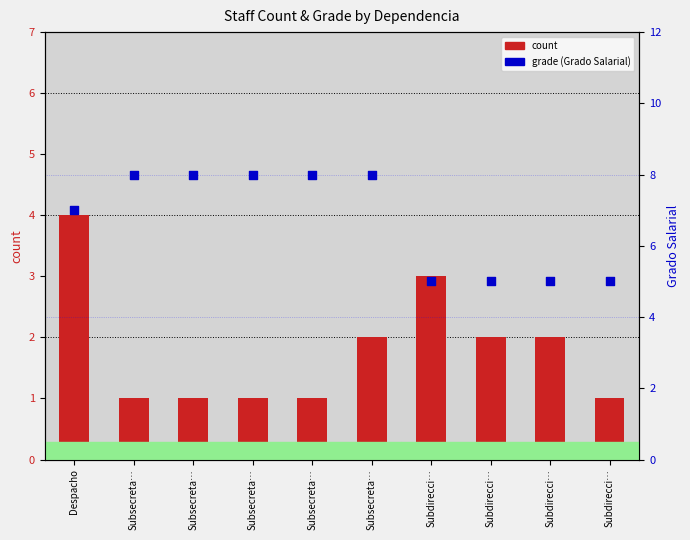

What is the total value across all series at Subsecreta…?

9